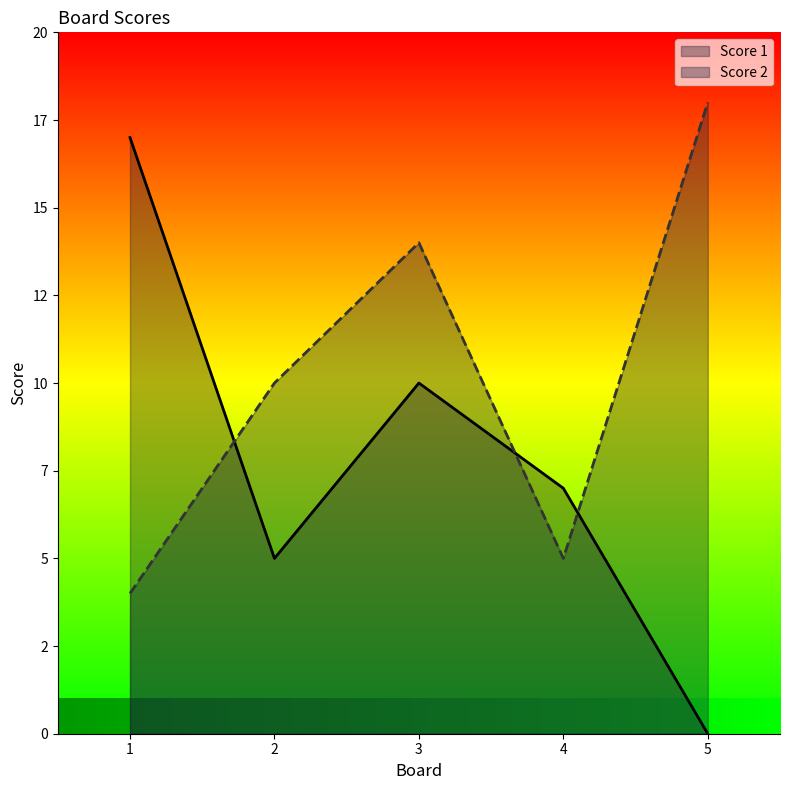

How many Score 1 values are between 5 and 10?

3